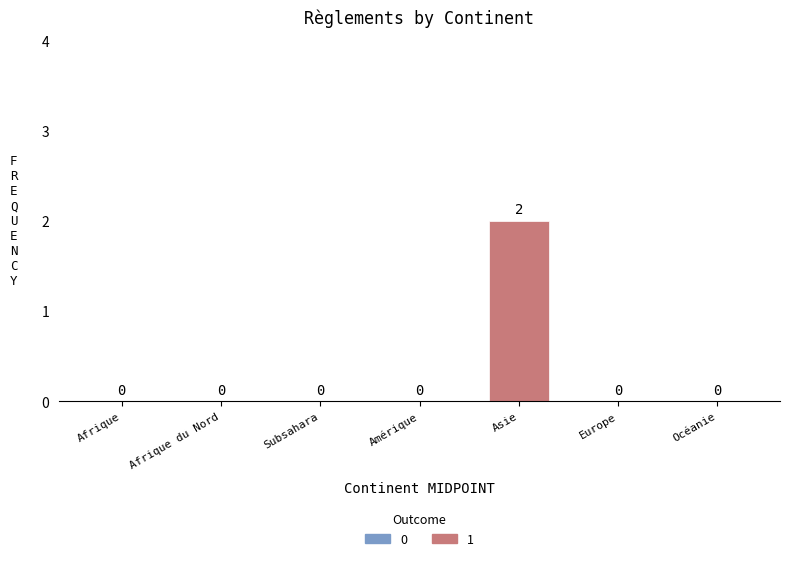

Are the bars horizontal?

No